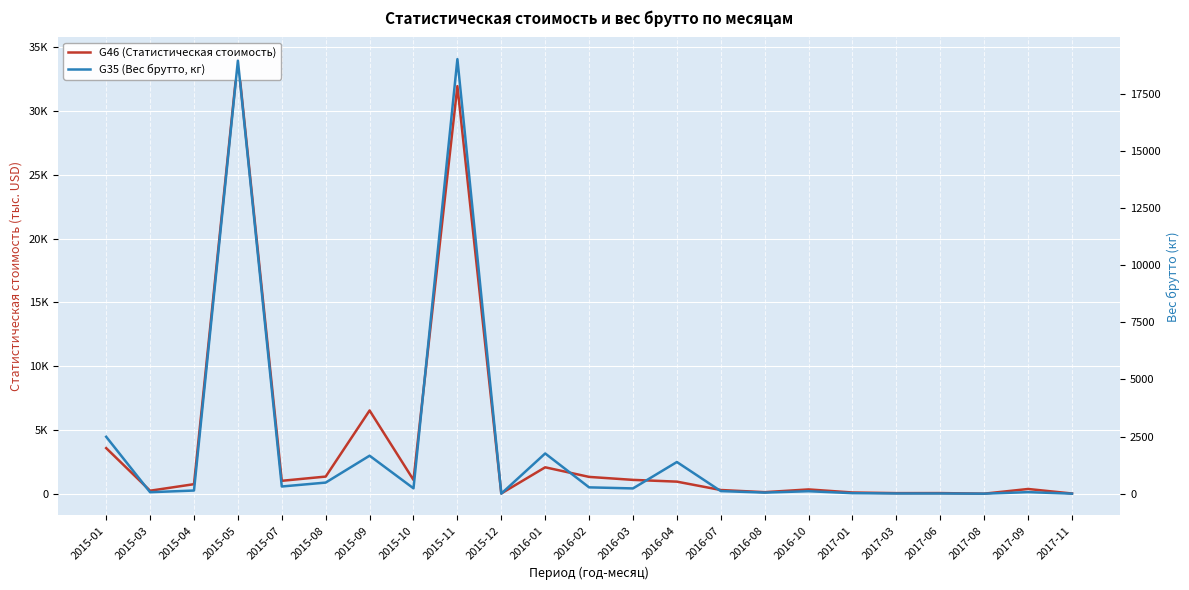

Count the number of categories in the chart.

23